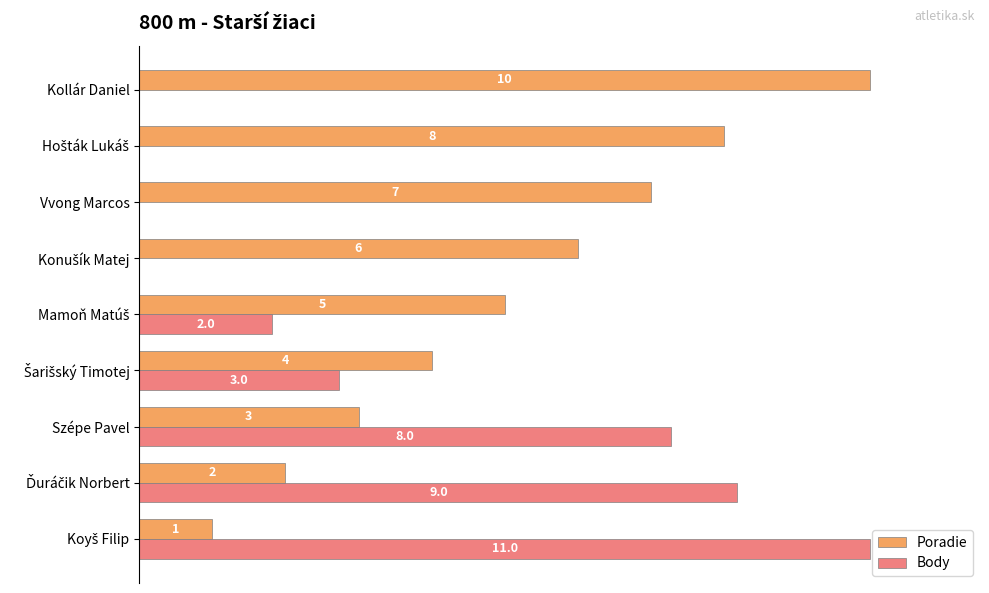

What are all the series names shown in the legend?

Poradie, Body